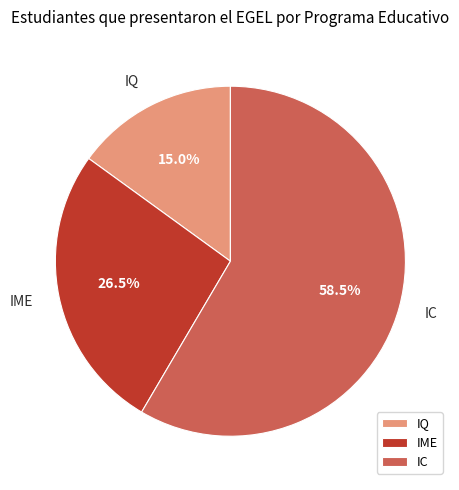

Between IQ and IME, which is larger?

IME